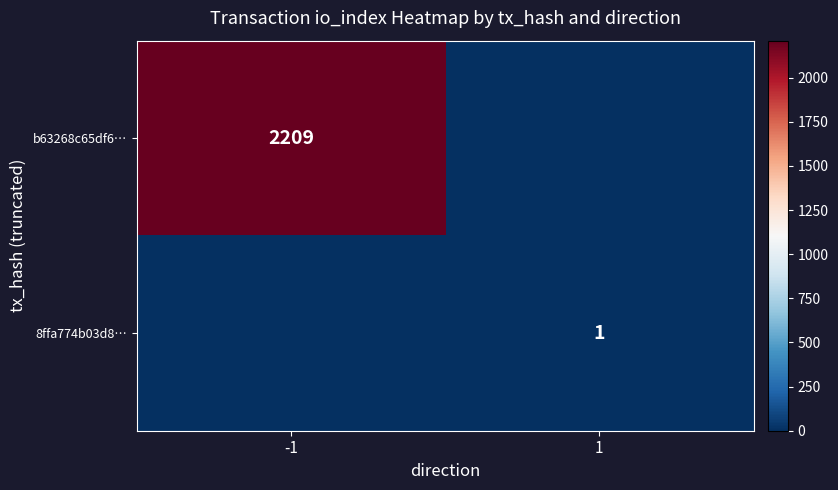

The b63268c65df6… series shows 2209 at -1. True or false?

True